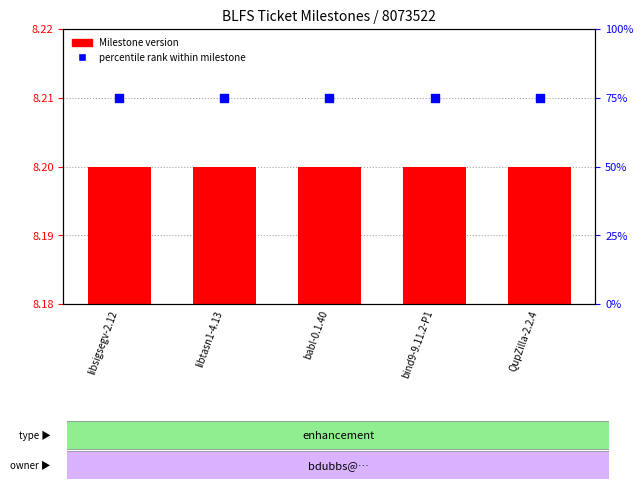

What is the total value across all series at babl-0.1.40?

83.2